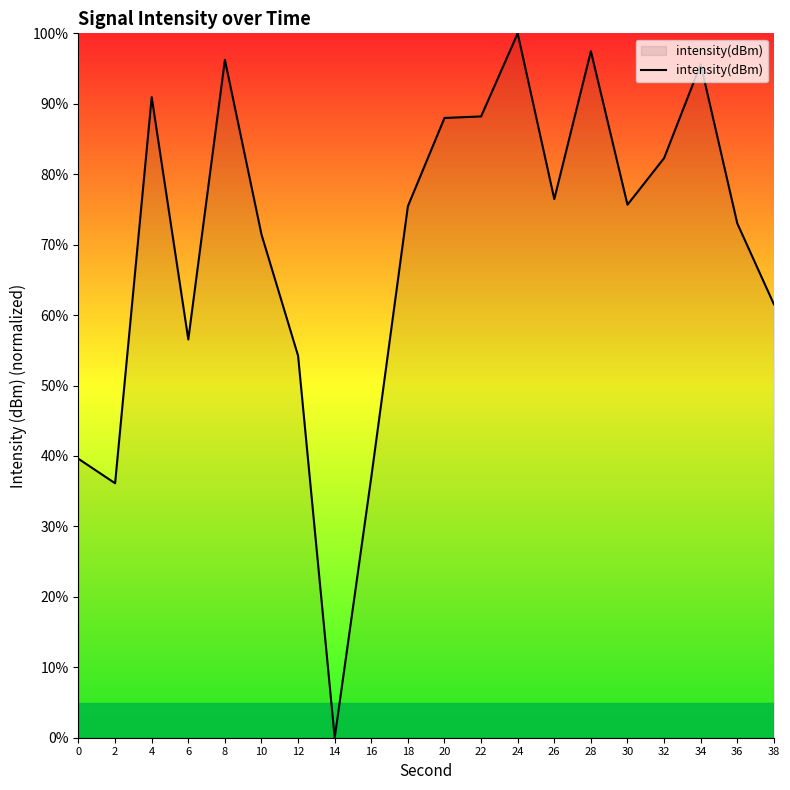

What is the difference between the maximum and minimum values?

100.0